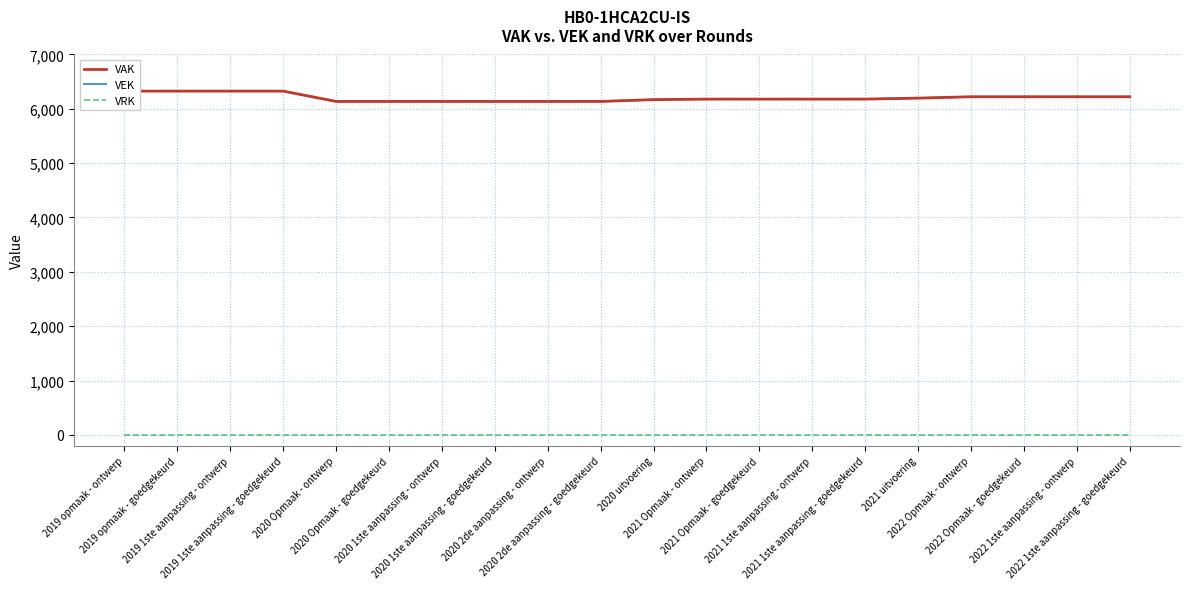

What is the minimum value for VEK?

6136